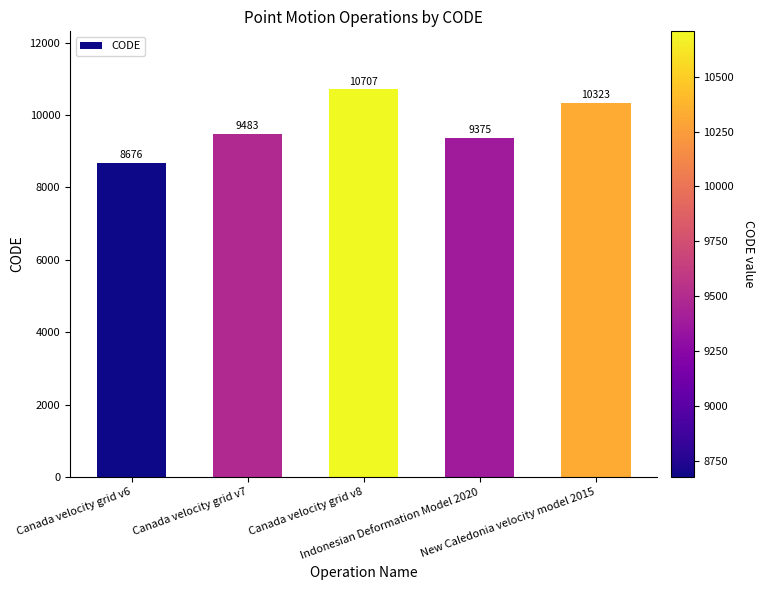

List the labels in order of value, largest first.

Canada velocity grid v8, New Caledonia velocity model 2015, Canada velocity grid v7, Indonesian Deformation Model 2020, Canada velocity grid v6